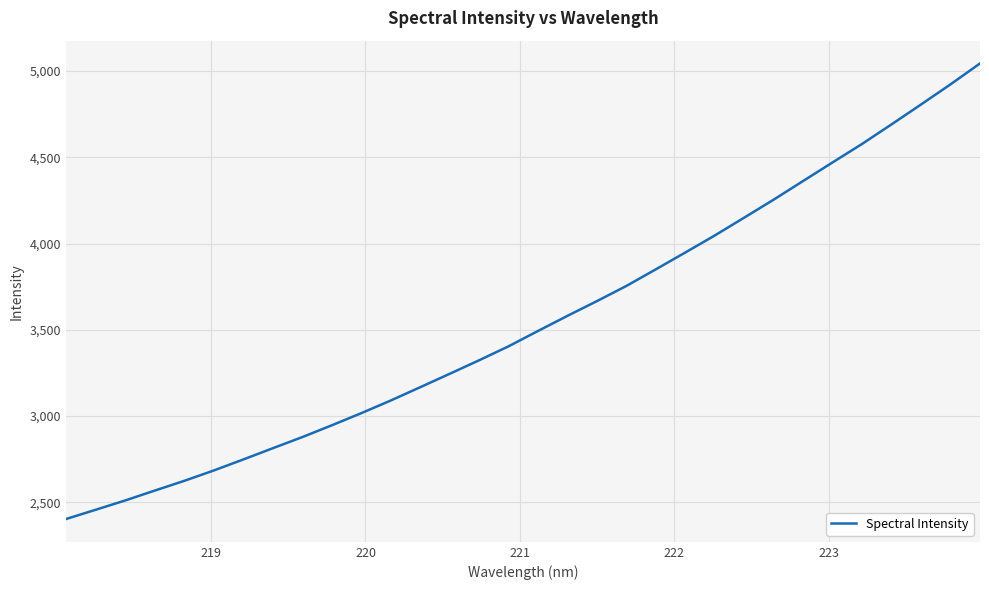

What is the greatest value displayed?

5044.0